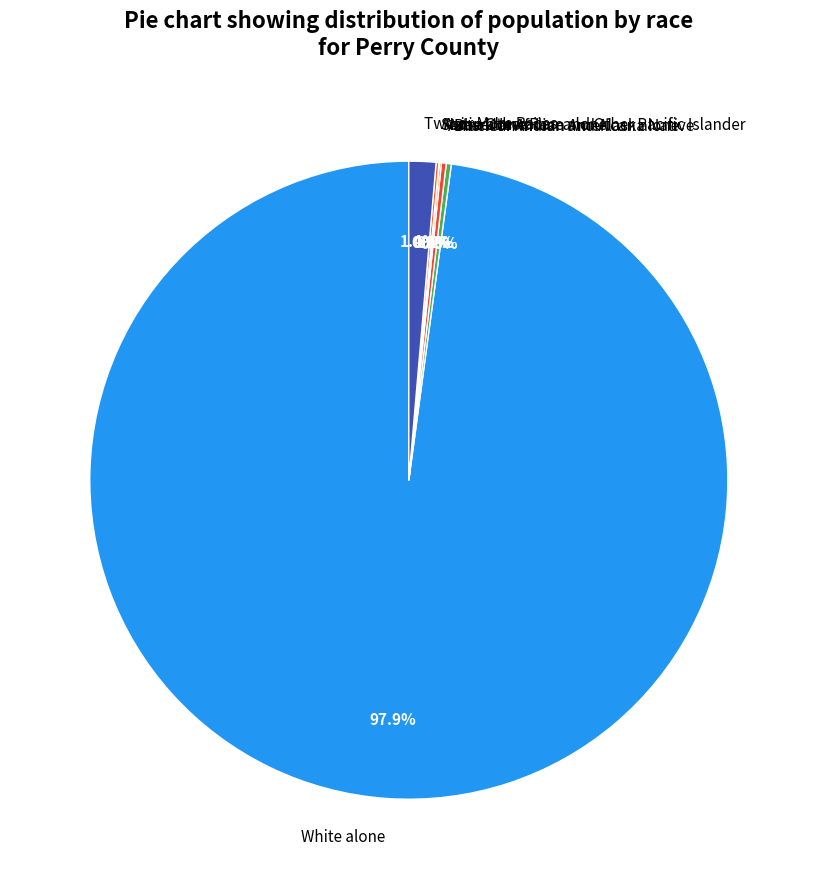

Which category has the biggest portion of the pie?

White alone